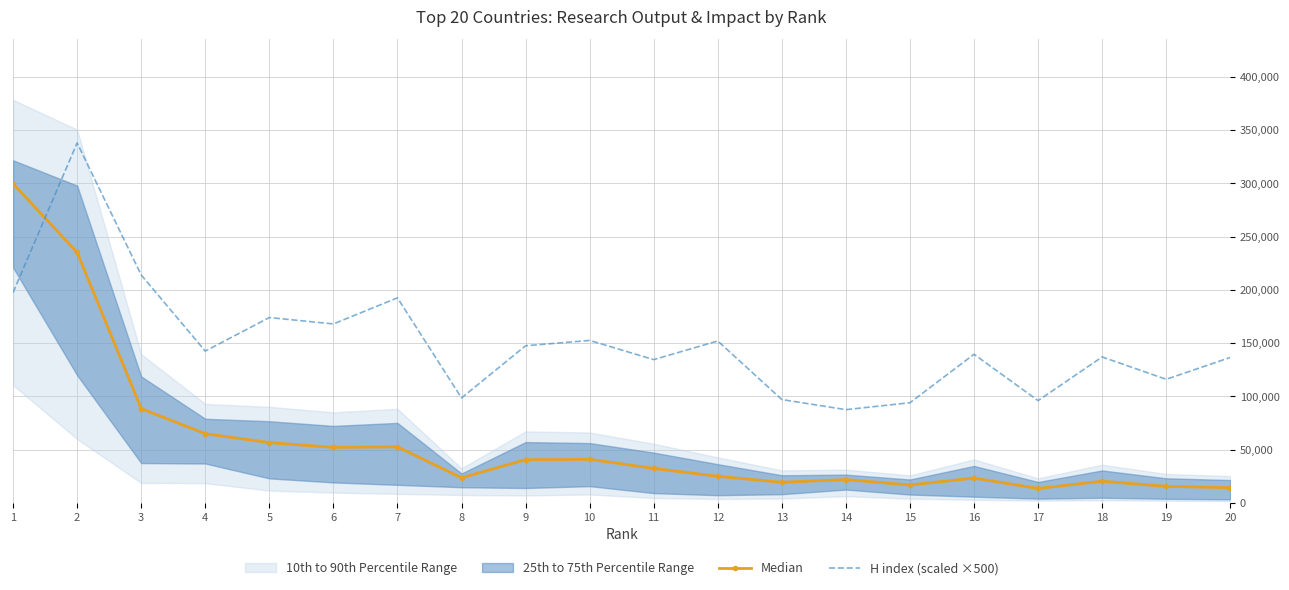

True or false: Median has a value of 235182.5 at 2.

True